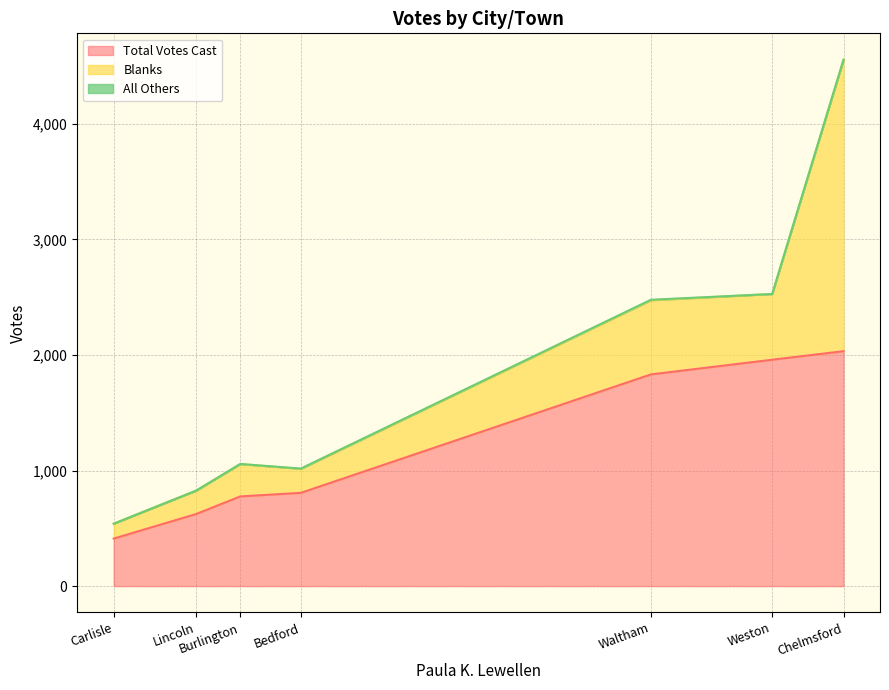

Between Burlington and Chelmsford, which is larger?

Chelmsford